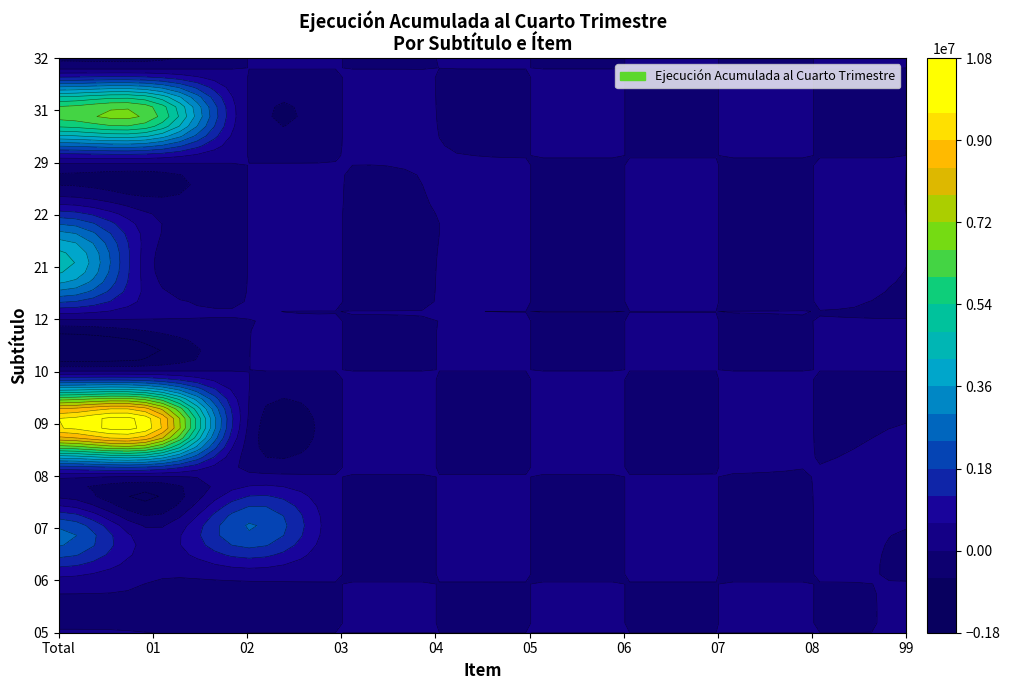

List the labels in order of 29 value, largest first.

0, 1, 3, 2, 4, 5, 6, 7, 8, 9